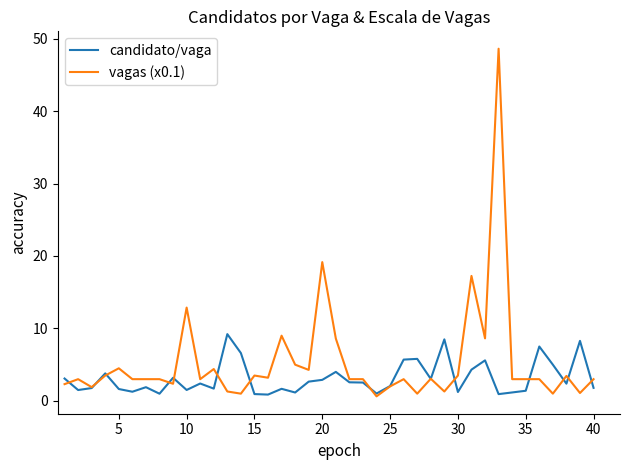

Which series has the widest spread of values?

vagas (x0.1)